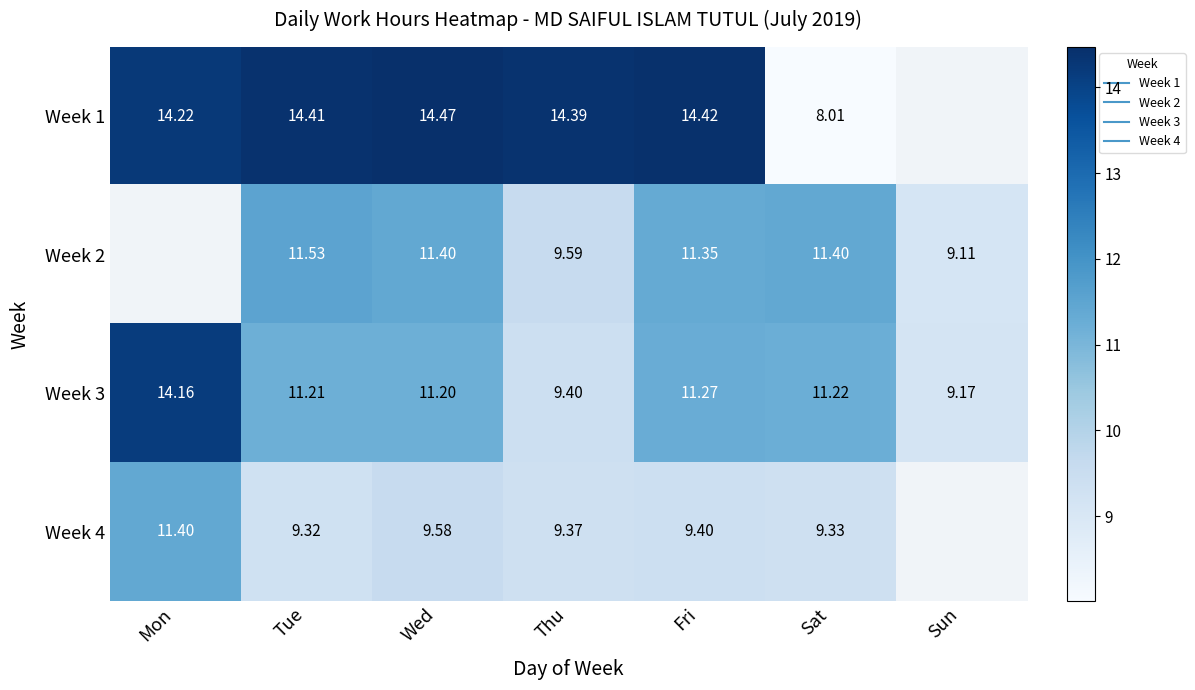

True or false: Week 4 has a value of 9.3 at Tue.

True